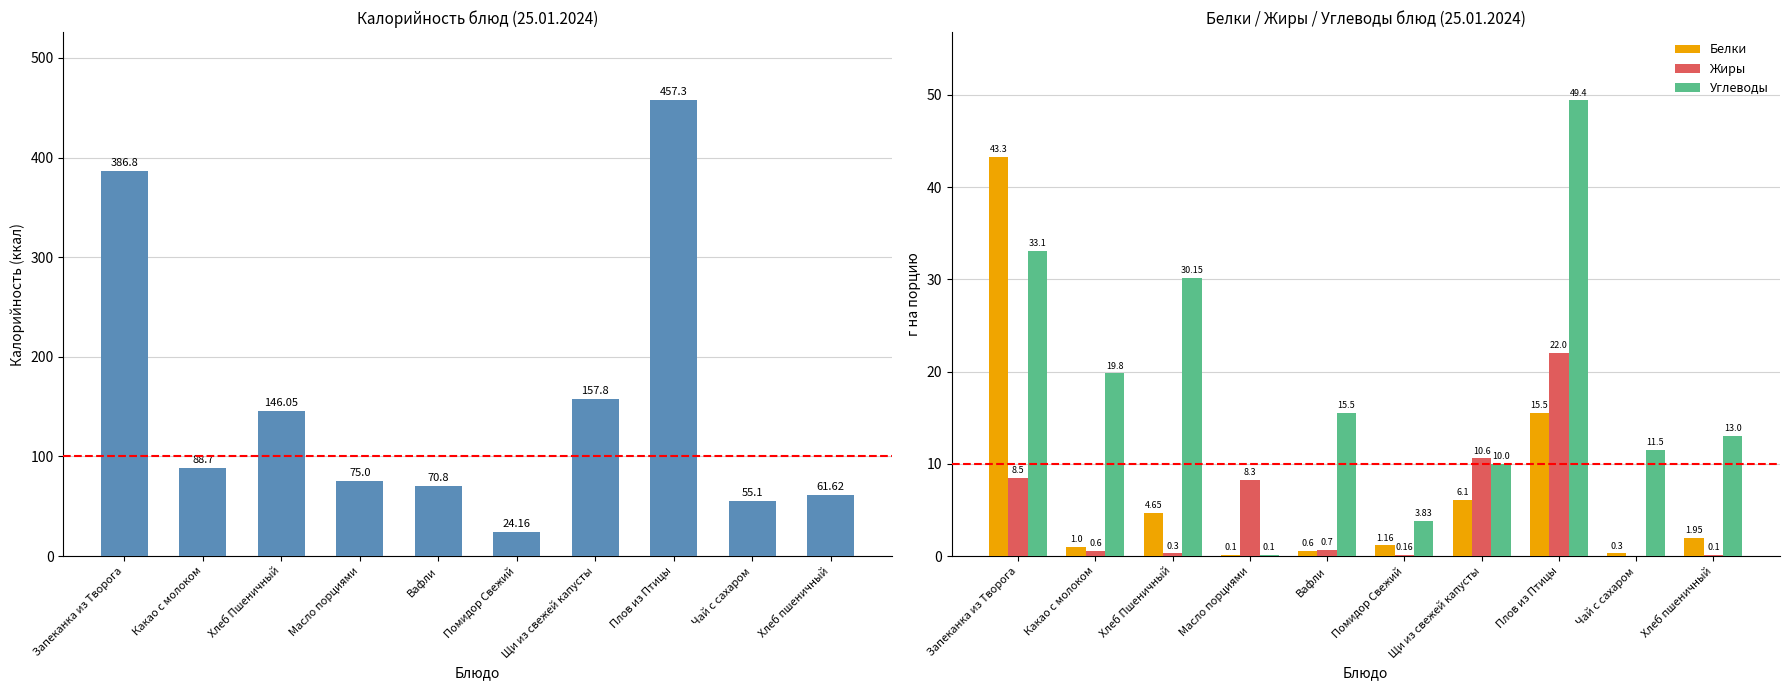

Which category has the highest value across all series?

Плов из Птицы